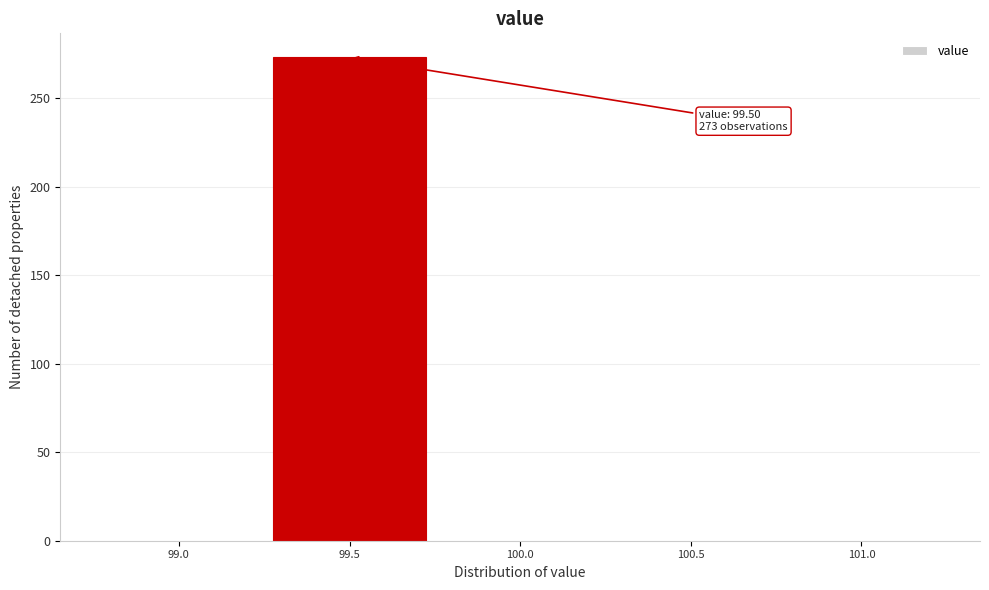

Reading left to right, extract all data points from this chart.

99.0=0	99.5=273	100.0=0	100.5=0	101.0=0